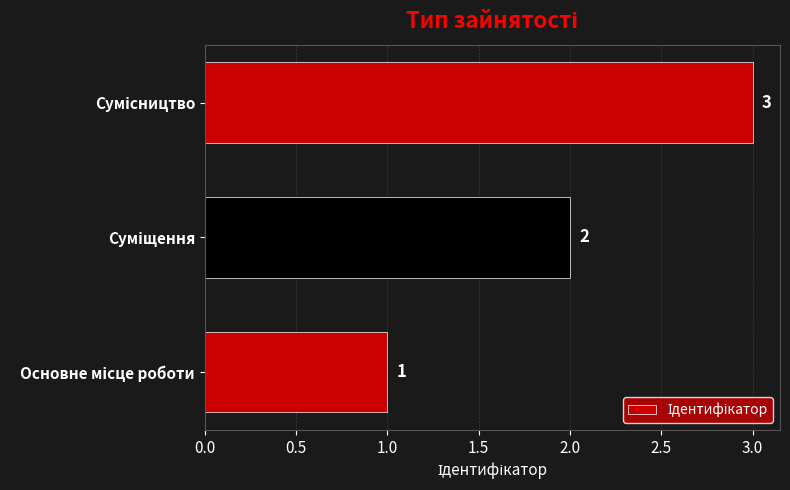

Count the values in the range 1 to 3.

3